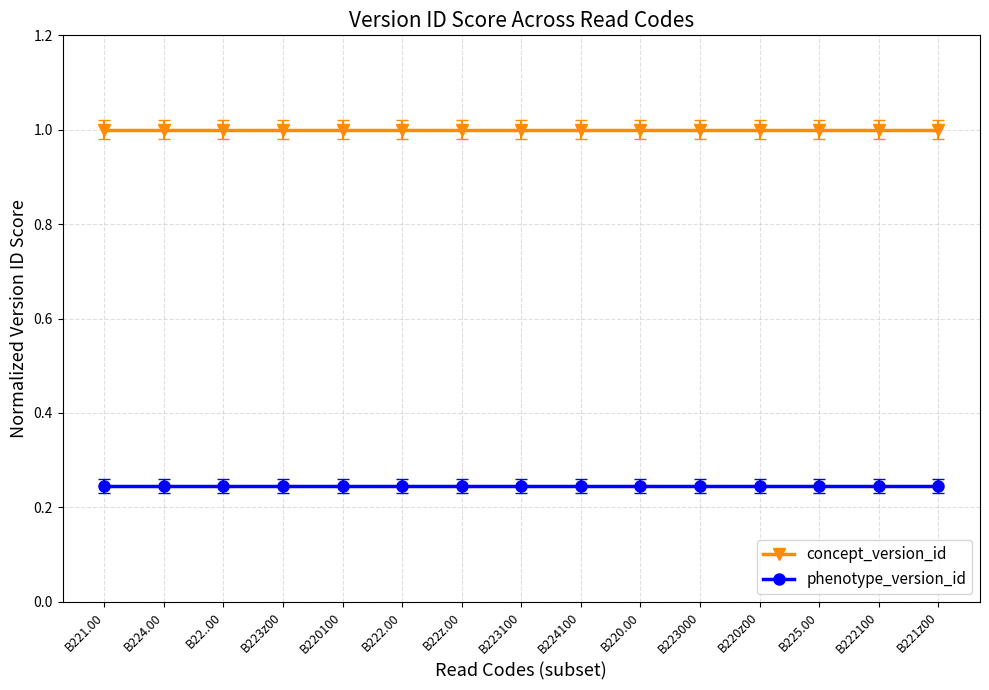

What position from the left is B220z00?

12